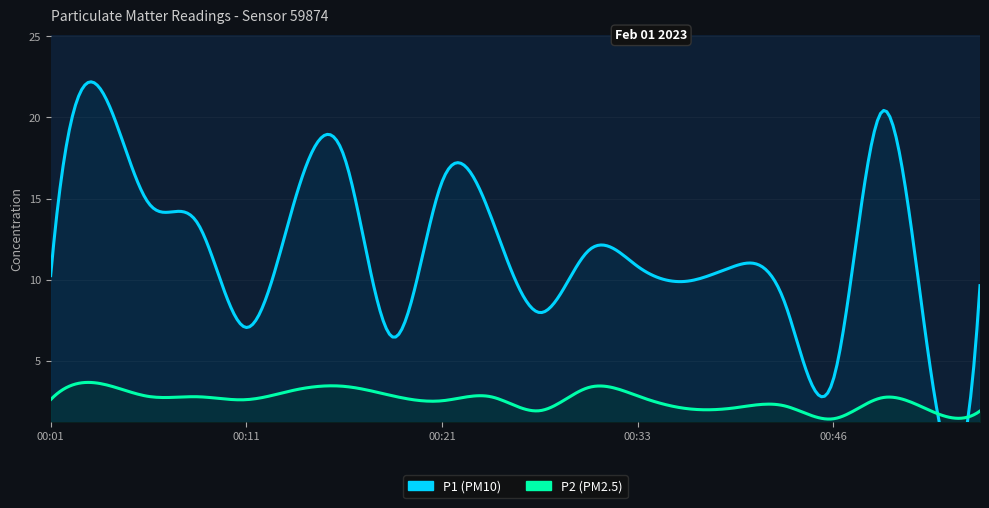

What is the minimum value for P2?

1.4